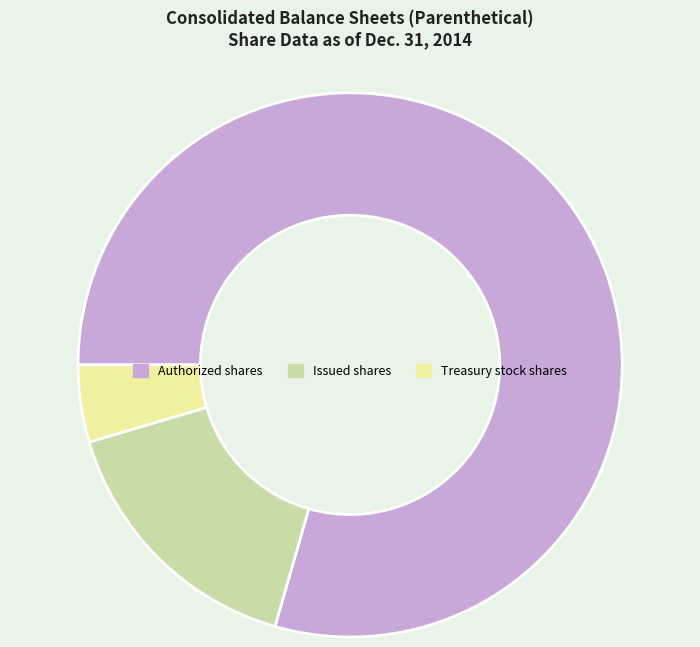

Approximately how many times larger is the value at Treasury stock shares compared to Issued shares?

0.3